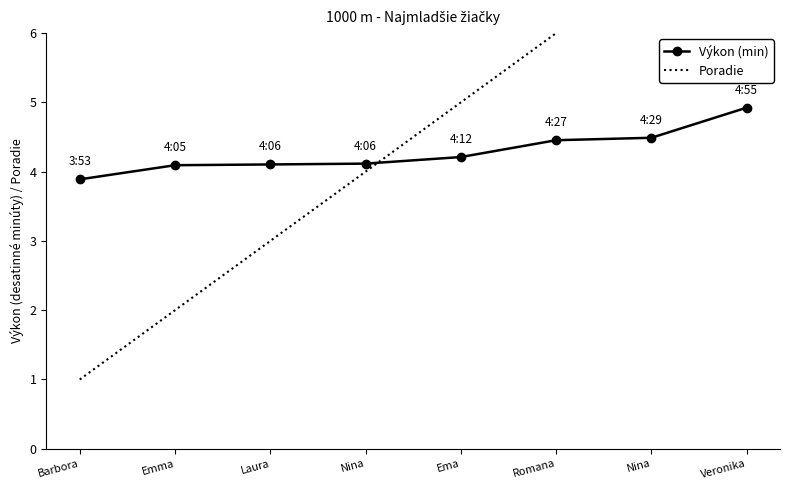

At how many categories does at least one series exceed 5?

3